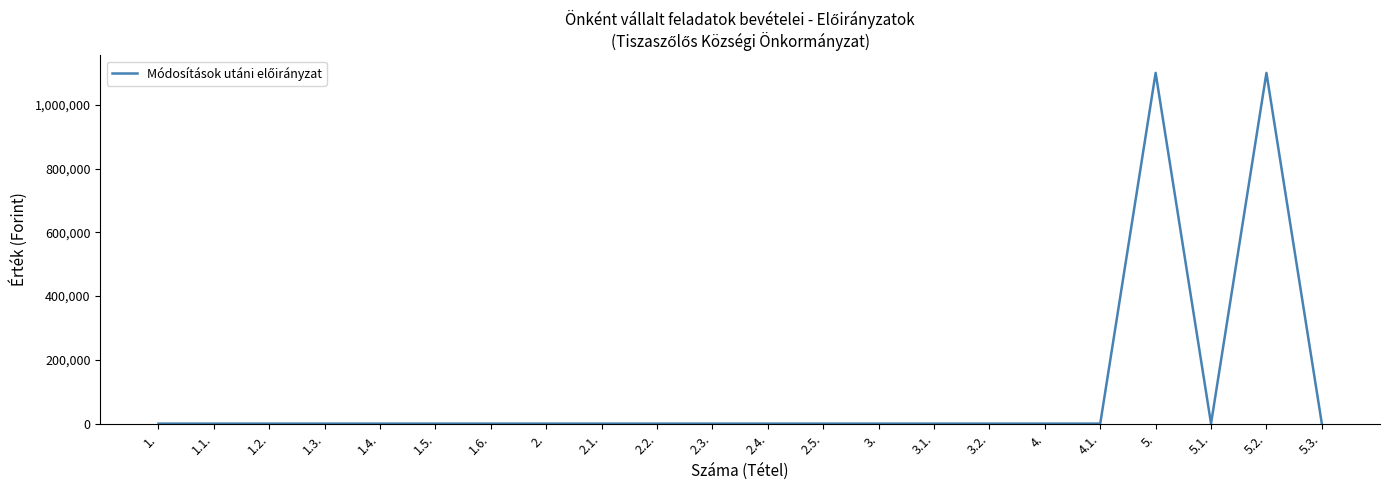

What is the maximum value shown in the chart?

1100000